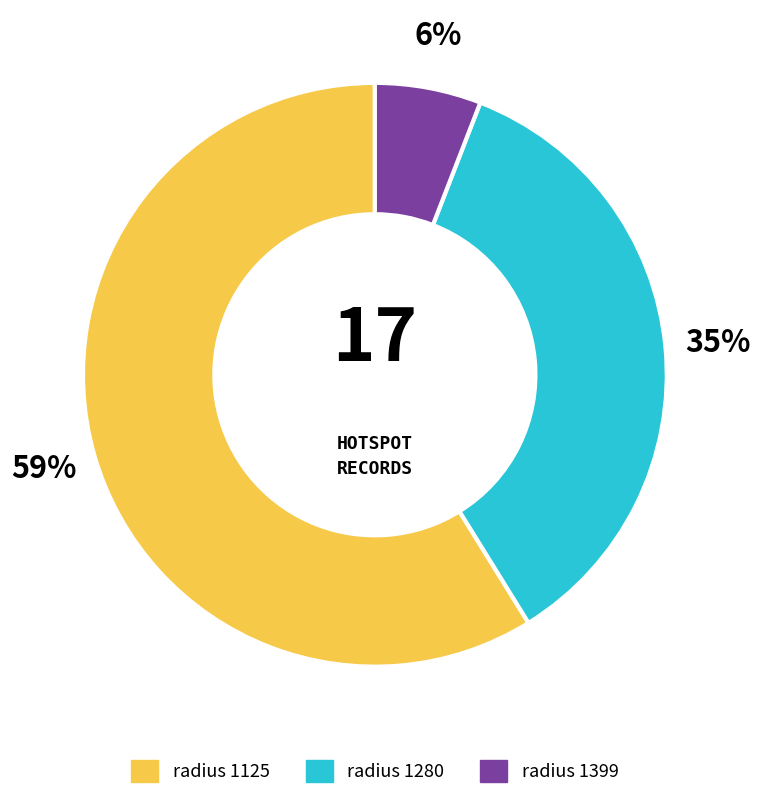

To the nearest percent, what is the average slice percentage?

33%